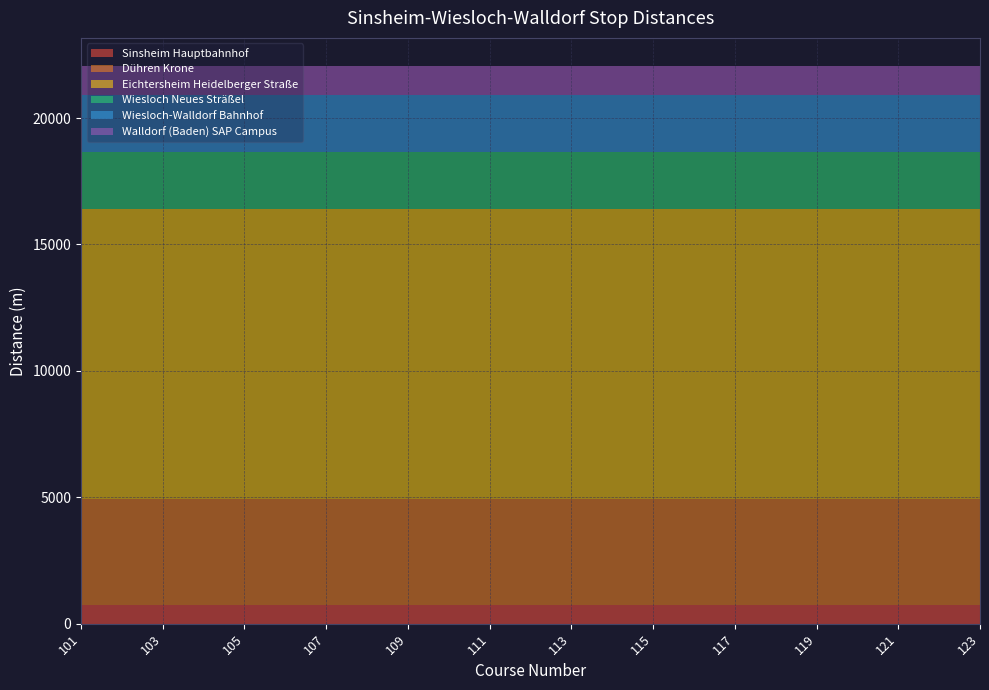

Reading left to right, transcribe all the data shown in this chart.

Sinsheim Hauptbahnhof: 101=732	103=732	105=732	107=732	109=732	111=732	113=732	115=732	117=732	119=732	121=732	123=732
Dühren Krone: 101=4205	103=4205	105=4205	107=4205	109=4205	111=4205	113=4205	115=4205	117=4205	119=4205	121=4205	123=4205
Eichtersheim Heidelberger Straße: 101=11448	103=11448	105=11448	107=11448	109=11448	111=11448	113=11448	115=11448	117=11448	119=11448	121=11448	123=11448
Wiesloch Neues Sträßel: 101=2267	103=2267	105=2267	107=2267	109=2267	111=2267	113=2267	115=2267	117=2267	119=2267	121=2267	123=2267
Wiesloch-Walldorf Bahnhof: 101=2252	103=2252	105=2252	107=2252	109=2252	111=2252	113=2252	115=2252	117=2252	119=2252	121=2252	123=2252
Walldorf (Baden) SAP Campus: 101=1164	103=1164	105=1164	107=1164	109=1164	111=1164	113=1164	115=1164	117=1164	119=1164	121=1164	123=1164